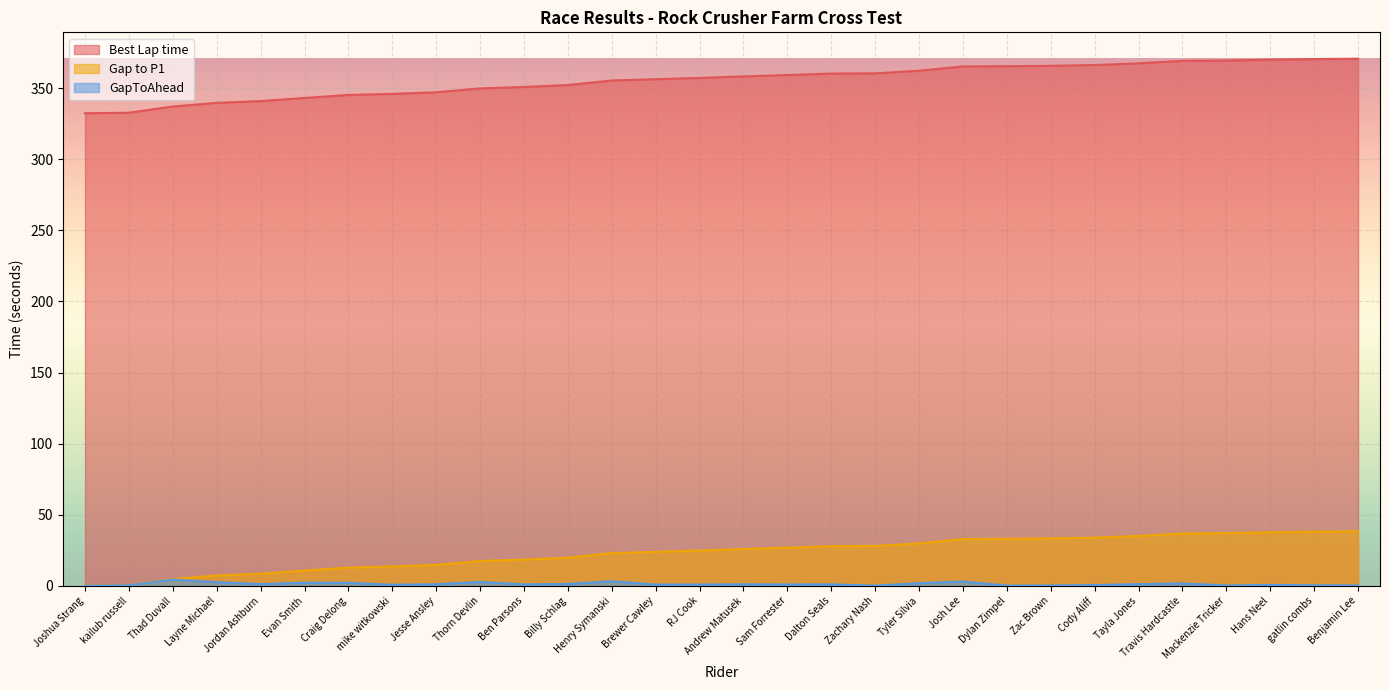

What is the difference between the maximum and minimum values in the Best Lap time series?

38.3